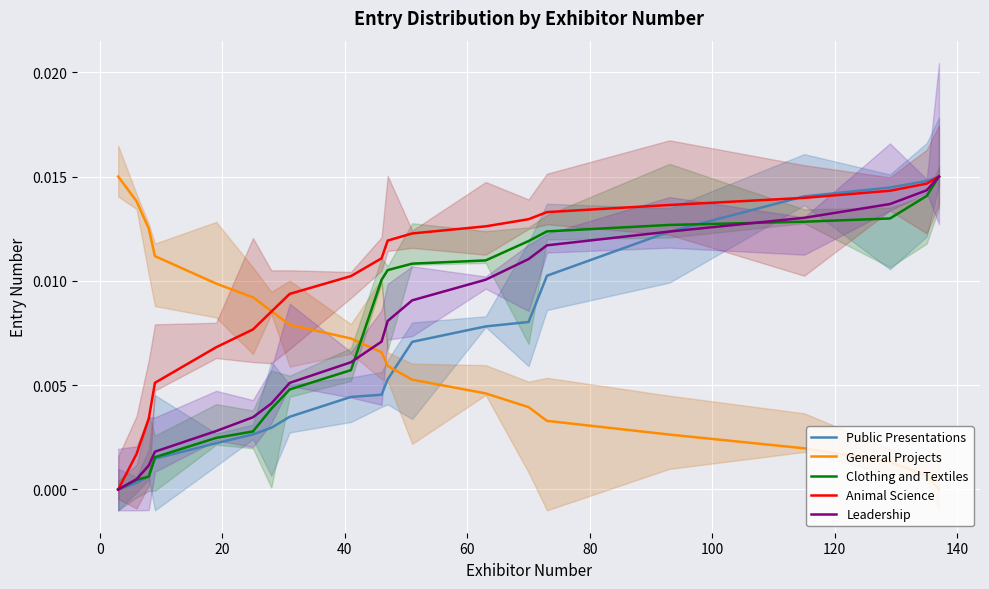

True or false: Leadership and General Projects intersect in this chart.

True